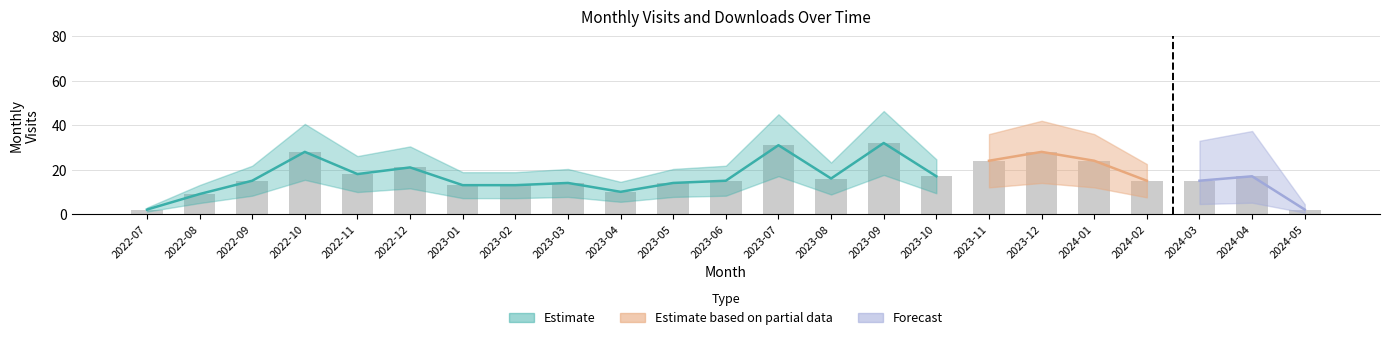

Reading right to left, transcribe all the data shown in this chart.

2024-05=2	2024-04=17	2024-03=15	2024-02=15	2024-01=24	2023-12=28	2023-11=24	2023-10=17	2023-09=32	2023-08=16	2023-07=31	2023-06=15	2023-05=14	2023-04=10	2023-03=14	2023-02=13	2023-01=13	2022-12=21	2022-11=18	2022-10=28	2022-09=15	2022-08=9	2022-07=2